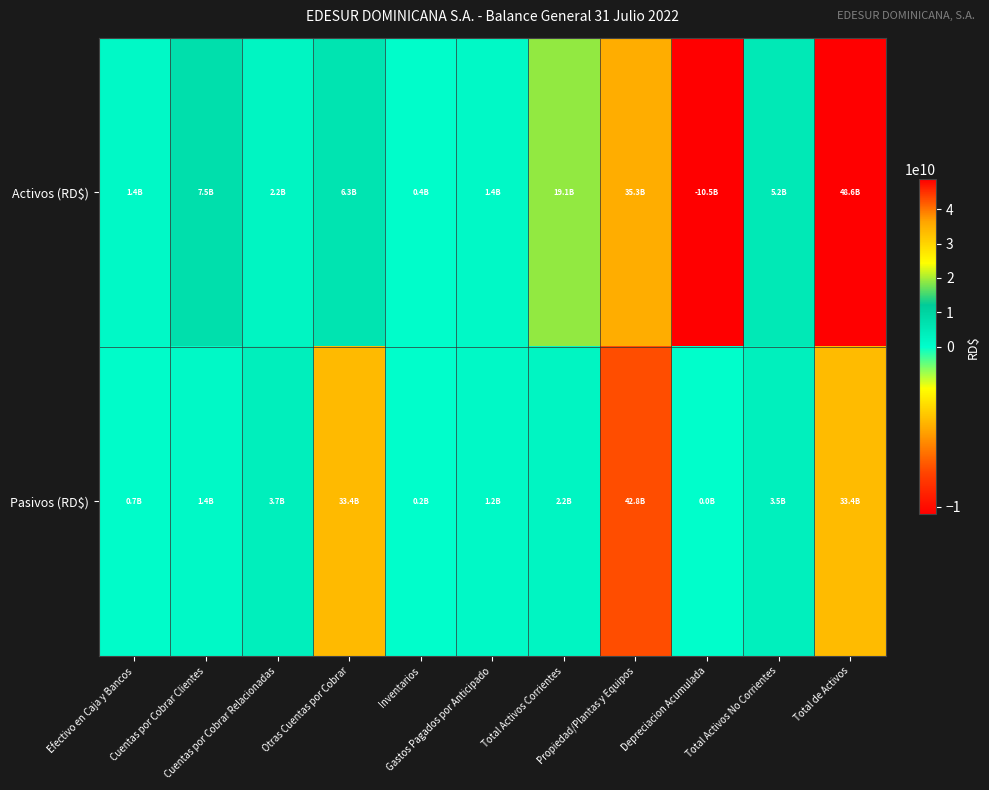

How many series are shown in this chart?

2